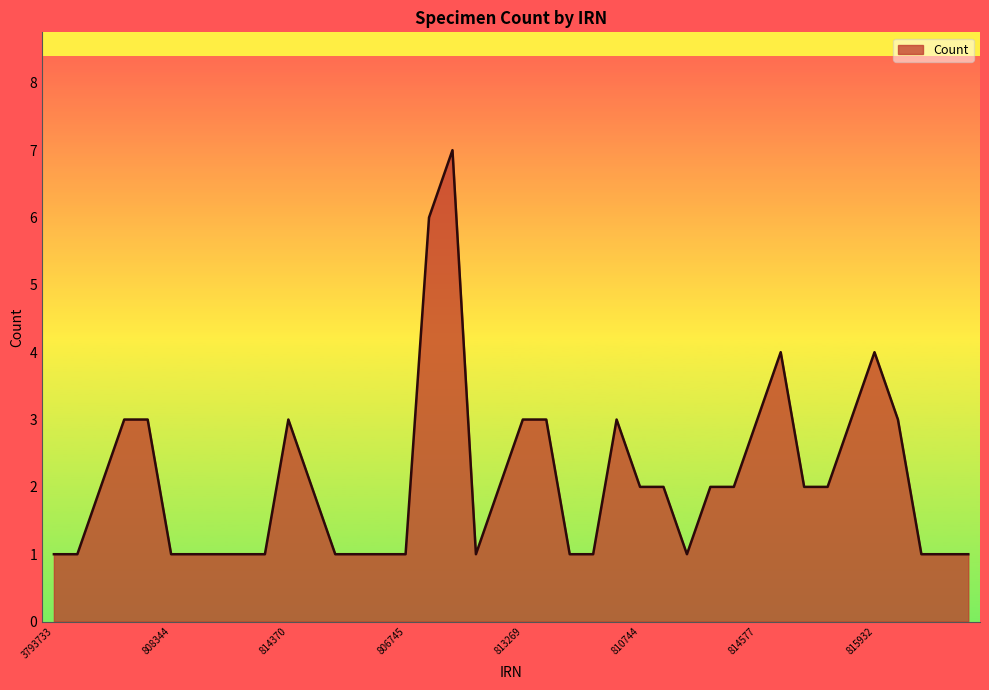

What is the maximum value shown in the chart?

7